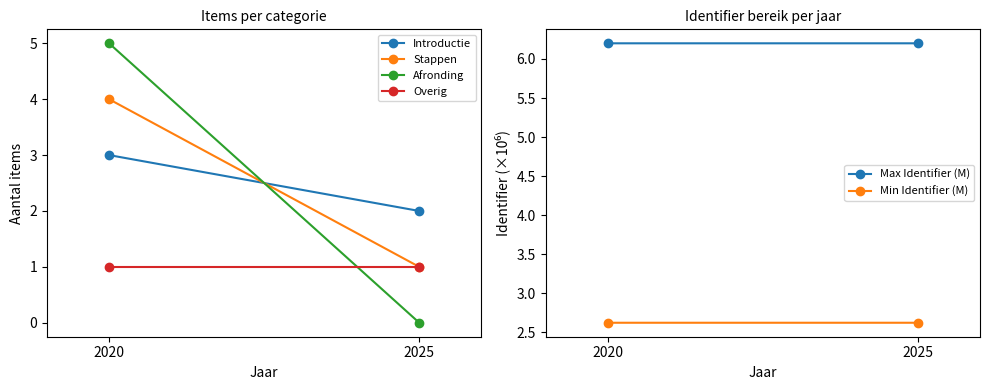

What is the value of the Max Identifier (M) point at the 1st from the left?

6.2